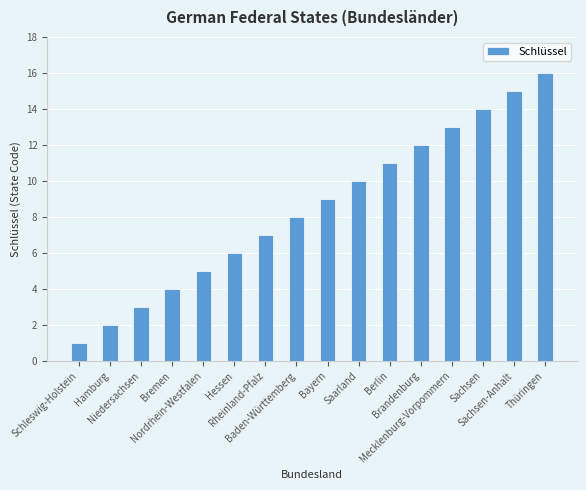

List the labels in order of value, largest first.

Thüringen, Sachsen-Anhalt, Sachsen, Mecklenburg-Vorpommern, Brandenburg, Berlin, Saarland, Bayern, Baden-Württemberg, Rheinland-Pfalz, Hessen, Nordrhein-Westfalen, Bremen, Niedersachsen, Hamburg, Schleswig-Holstein